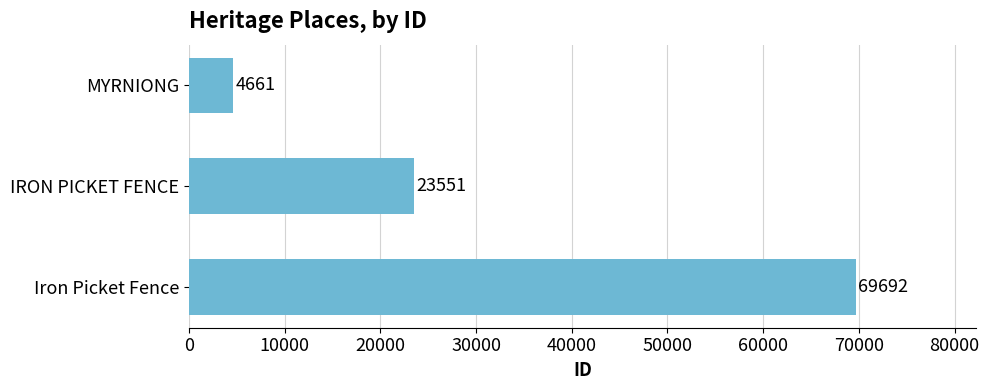

What is the greatest value displayed?

69692